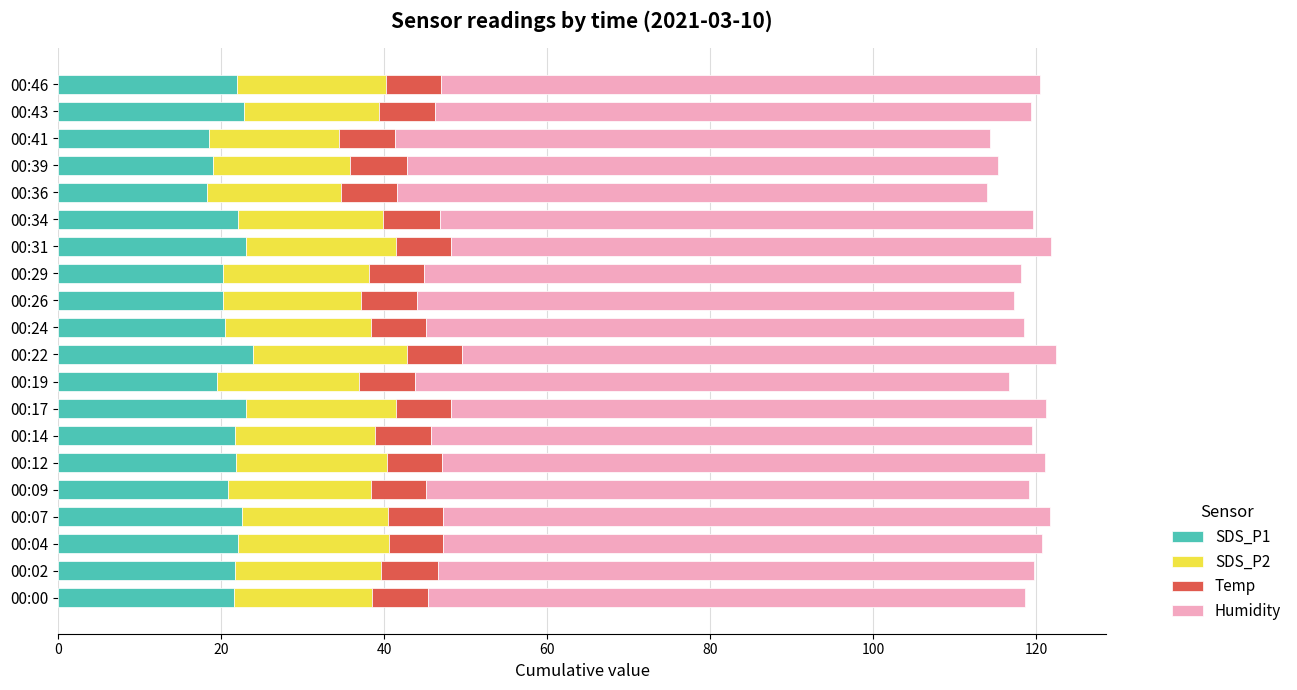

How many data points does each series have?

20